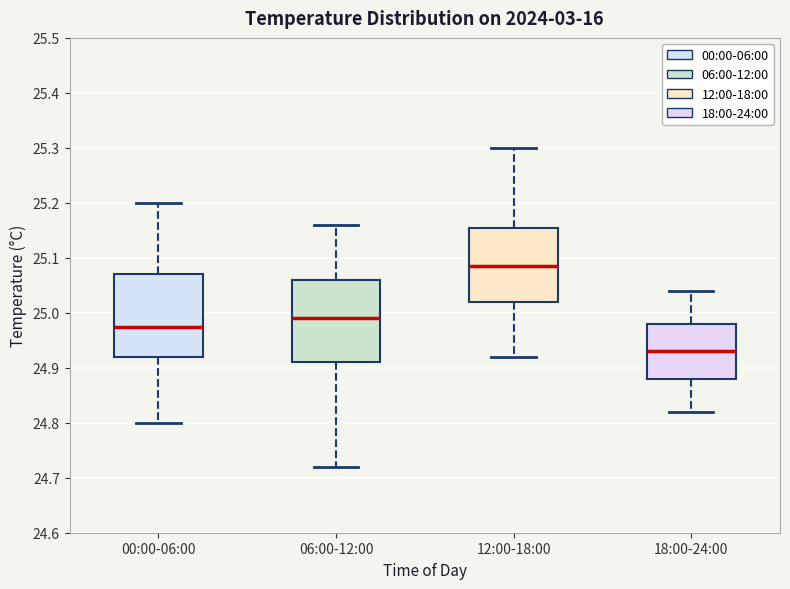

Where is the upper edge of the box for 00:00-06:00 on the y-axis? The values are not printed on the chart, so give them approximately, as read against the axis.

25.07